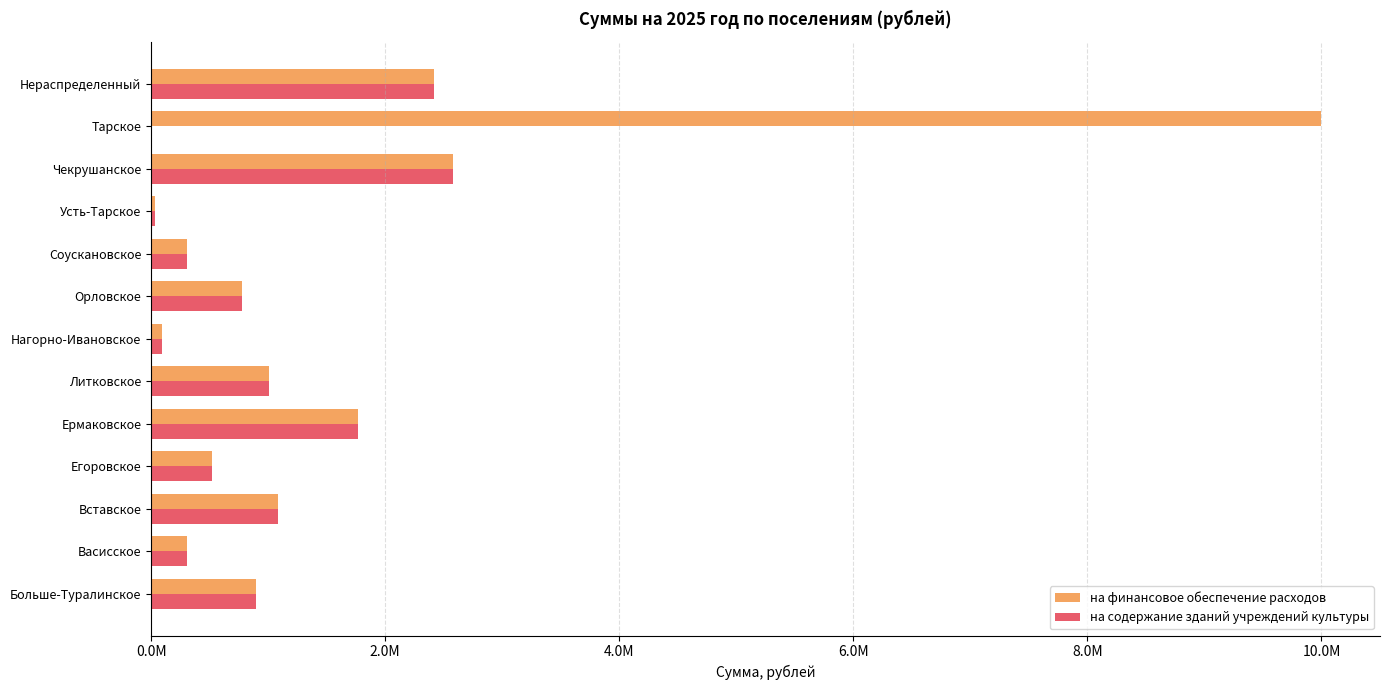

What is the greatest value displayed?

10000000.0